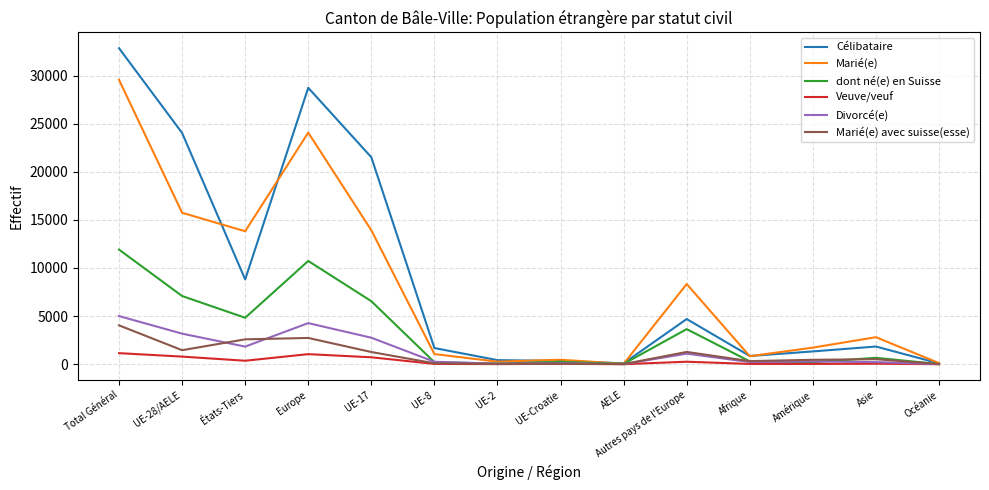

What position from the right is Asie?

2